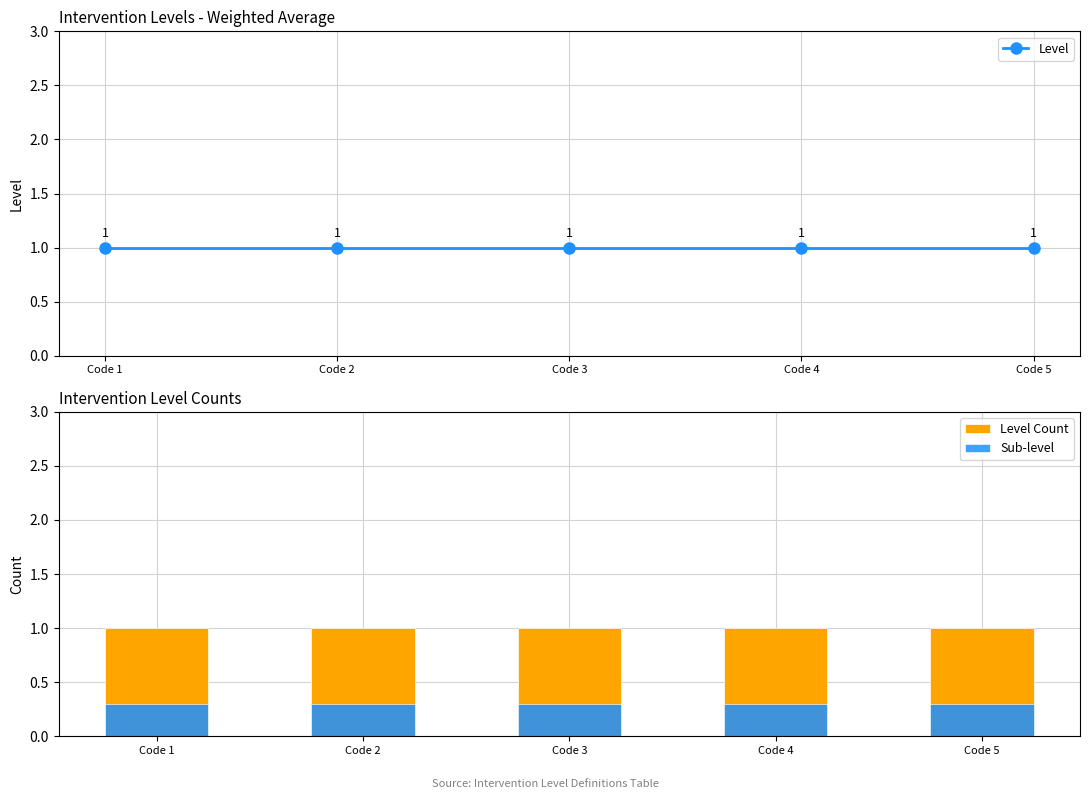

The value of Level Count at Code 4 is 1.0. True or false?

True